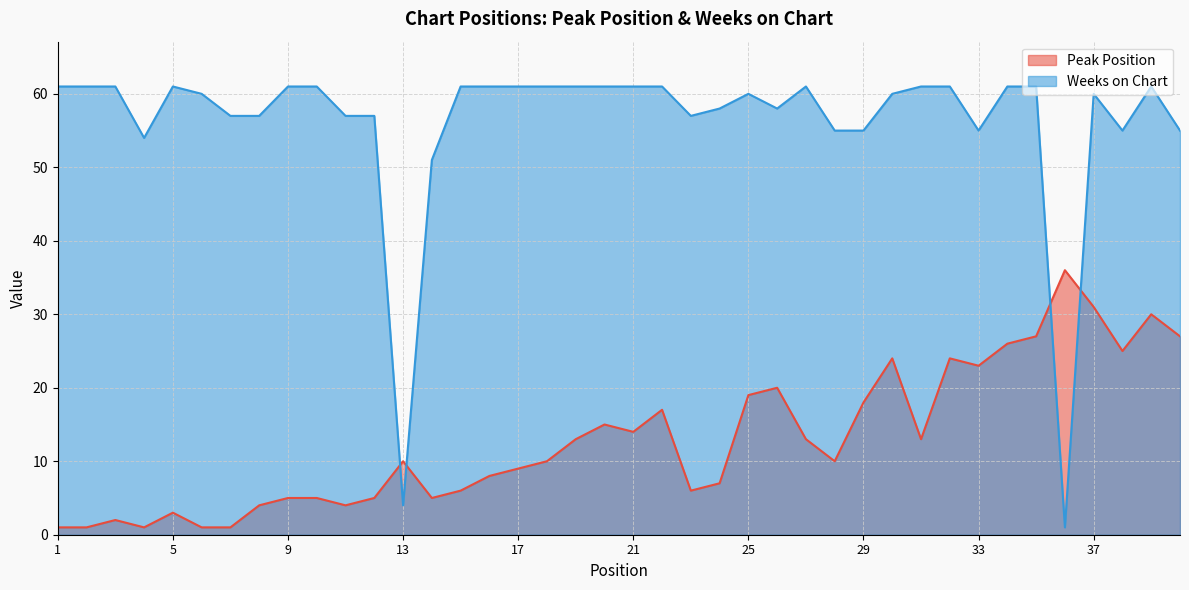

What is the value of the Weeks on Chart point at the 34th from the left?

61